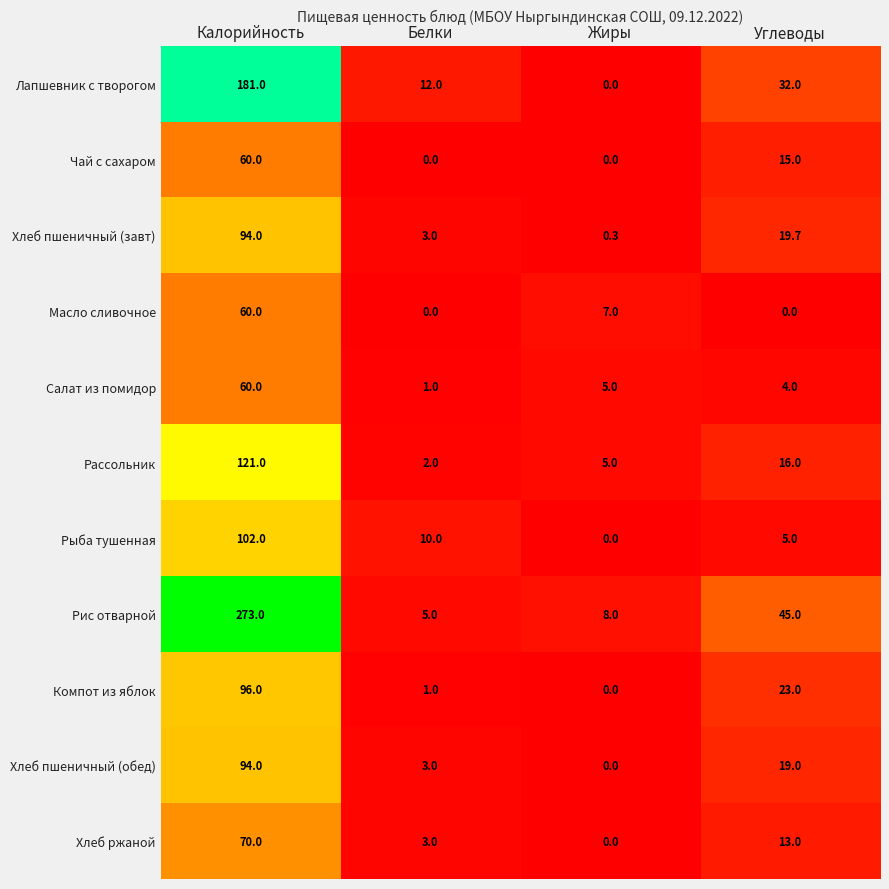

Count the number of categories in the chart.

4